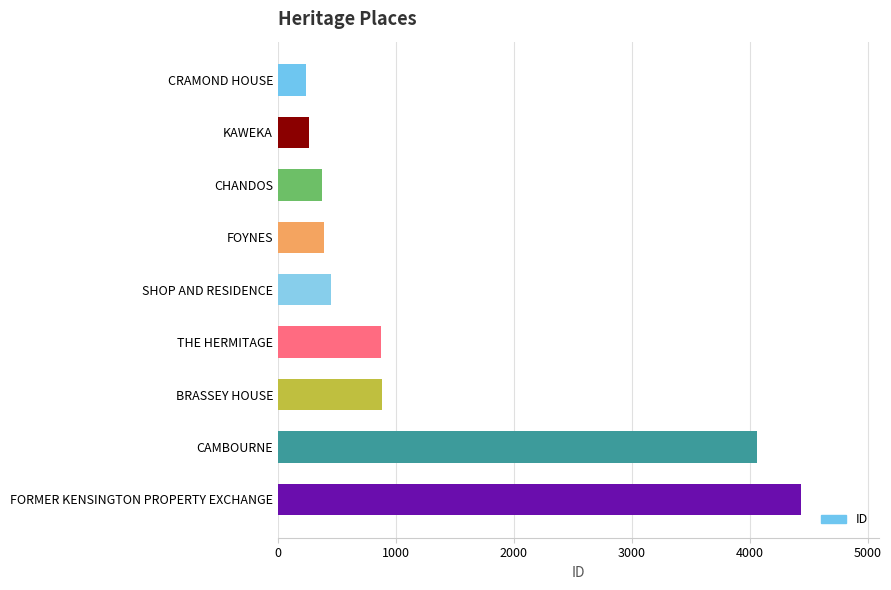

Does the chart contain stacked bars?

No